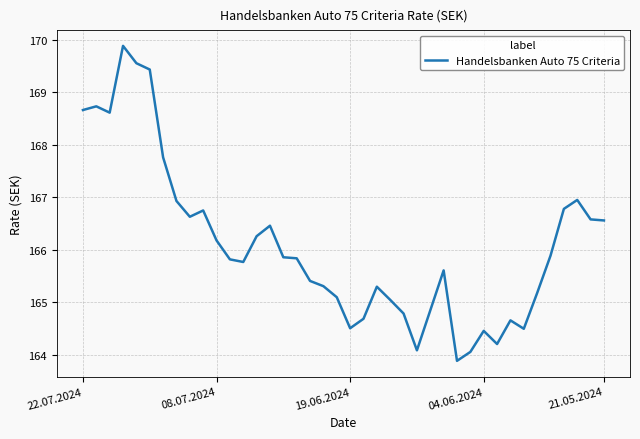

What is the smallest value displayed?

163.9